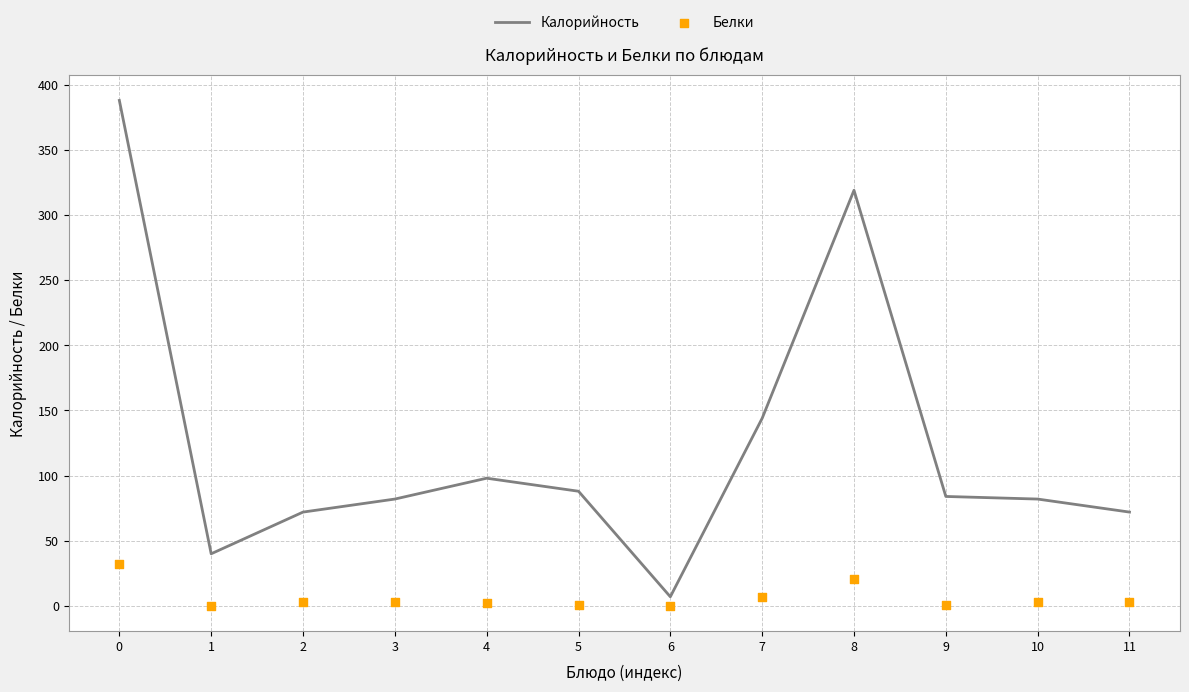

What is the total value across all series at 0?

420